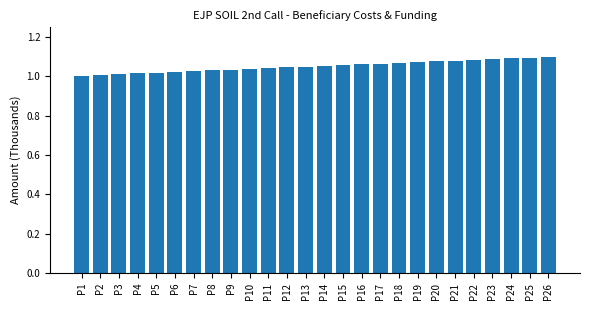

Is it true that EU Funding (0) equals 0.0 at P11?

True